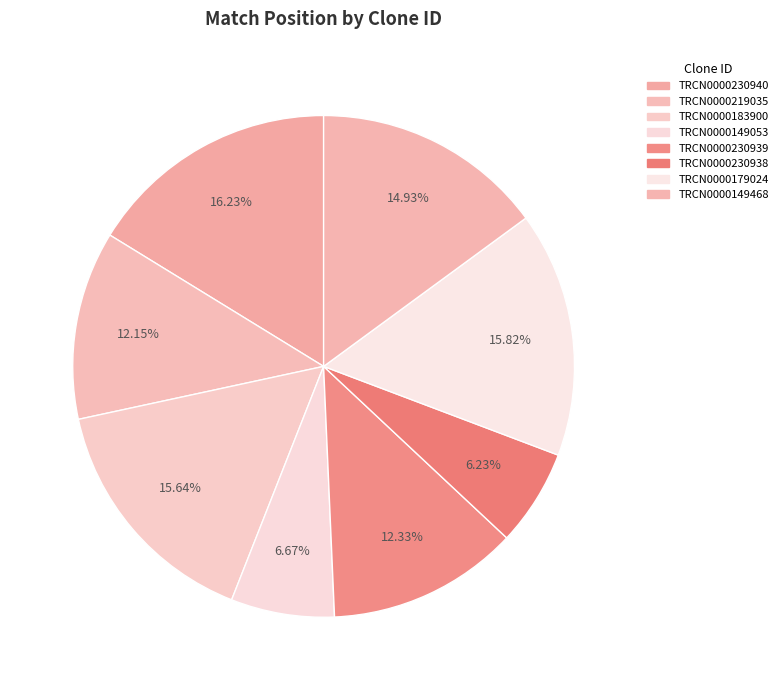

To the nearest percent, what is the average slice percentage?

12%